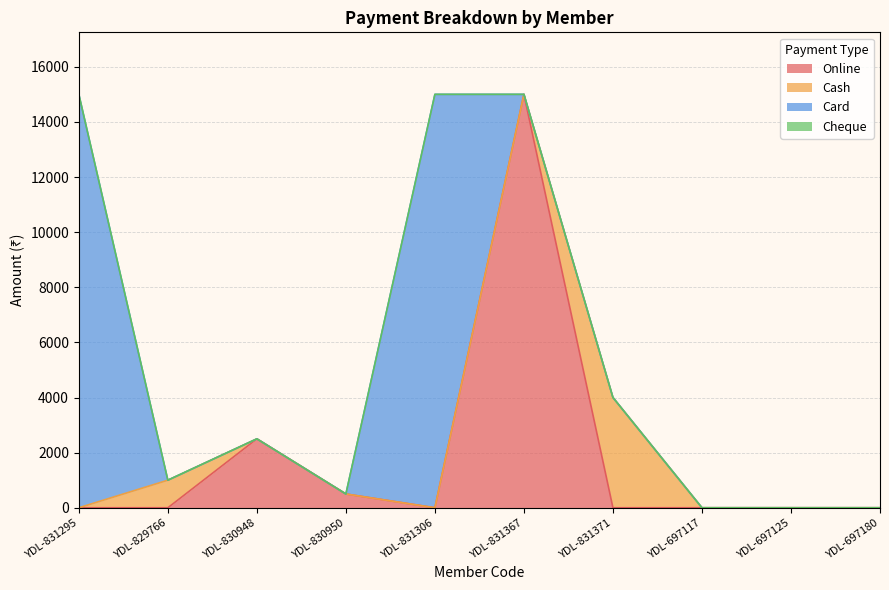

Is the value of Cash at YDL-831371 greater than the value of Card at YDL-697117?

Yes